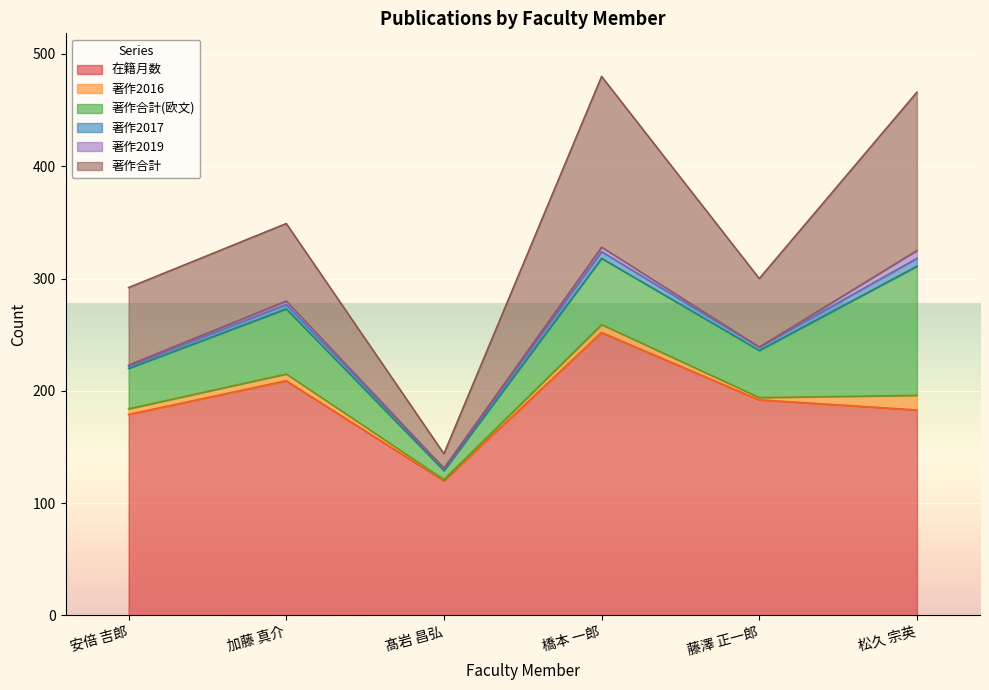

How many lines are shown in the chart?

6